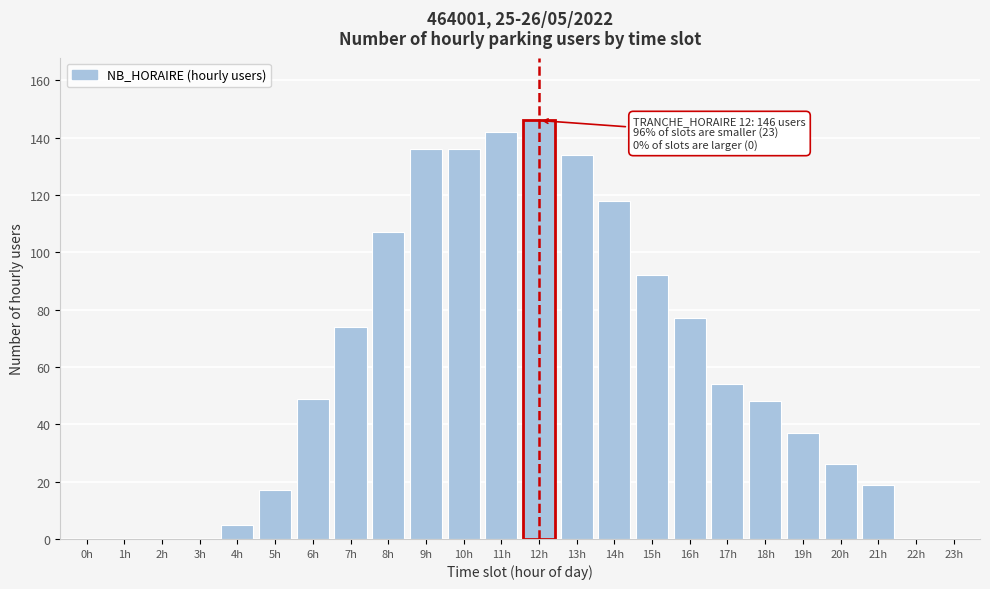

Reading right to left, what are all the values shown in this chart?

23h=0	22h=0	21h=19	20h=26	19h=37	18h=48	17h=54	16h=77	15h=92	14h=118	13h=134	12h=146	11h=142	10h=136	9h=136	8h=107	7h=74	6h=49	5h=17	4h=5	3h=0	2h=0	1h=0	0h=0